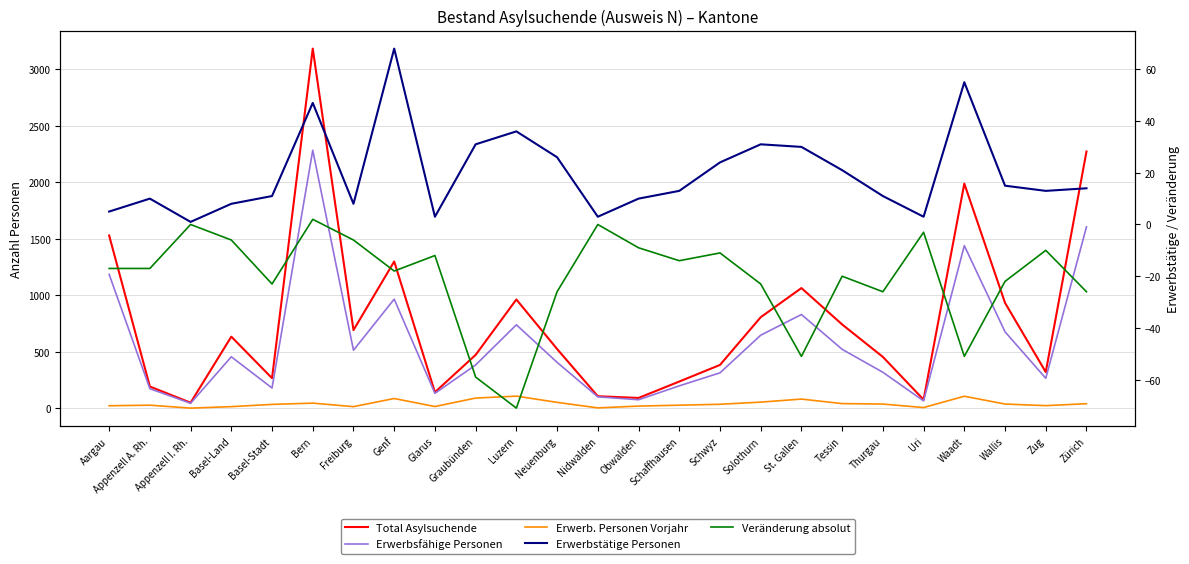

Reading left to right, what are all the values shown in this chart?

Total Asylsuchende: 1528	192	49	633	266	3181	691	1298	142	472	962	524	106	91	236	383	805	1063	741	454	76	1987	932	320	2271
Erwerbsfähige Personen: 1184	173	44	455	179	2282	513	965	132	383	738	406	101	75	198	313	646	829	521	318	65	1438	676	265	1604
Erwerb. Personen Vorjahr: 22	27	1	14	34	45	14	86	15	90	107	52	3	19	27	35	54	81	41	37	6	106	37	23	40
Erwerbstätige Personen: 5	10	1	8	11	47	8	68	3	31	36	26	3	10	13	24	31	30	21	11	3	55	15	13	14
Veränderung absolut: -17	-17	0	-6	-23	2	-6	-18	-12	-59	-71	-26	0	-9	-14	-11	-23	-51	-20	-26	-3	-51	-22	-10	-26